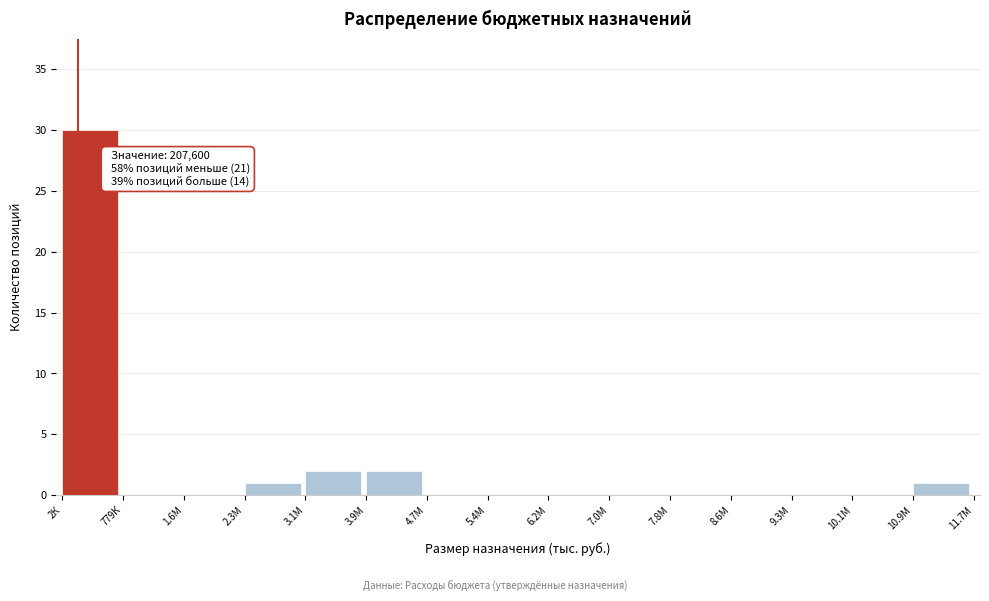

Reading left to right, extract all data points from this chart.

2К=30	779К=0	1.6М=0	2.3М=1	3.1М=2	3.9М=2	4.7М=0	5.4М=0	6.2М=0	7.0М=0	7.8М=0	8.6М=0	9.3М=0	10.1М=0	10.9М=1